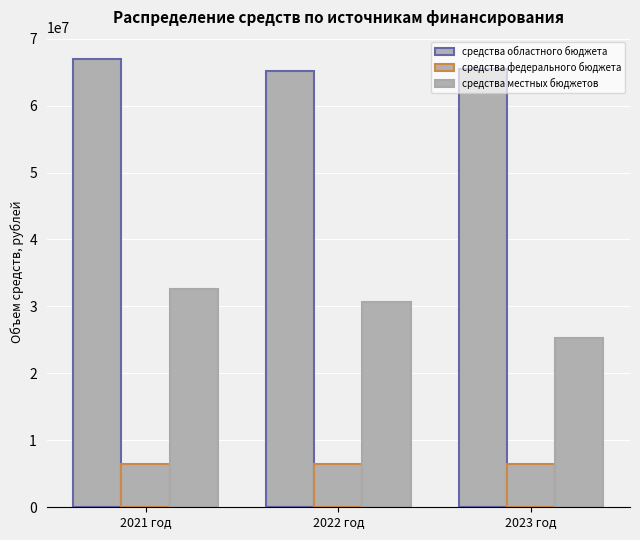

How many bars are there in each group?

3